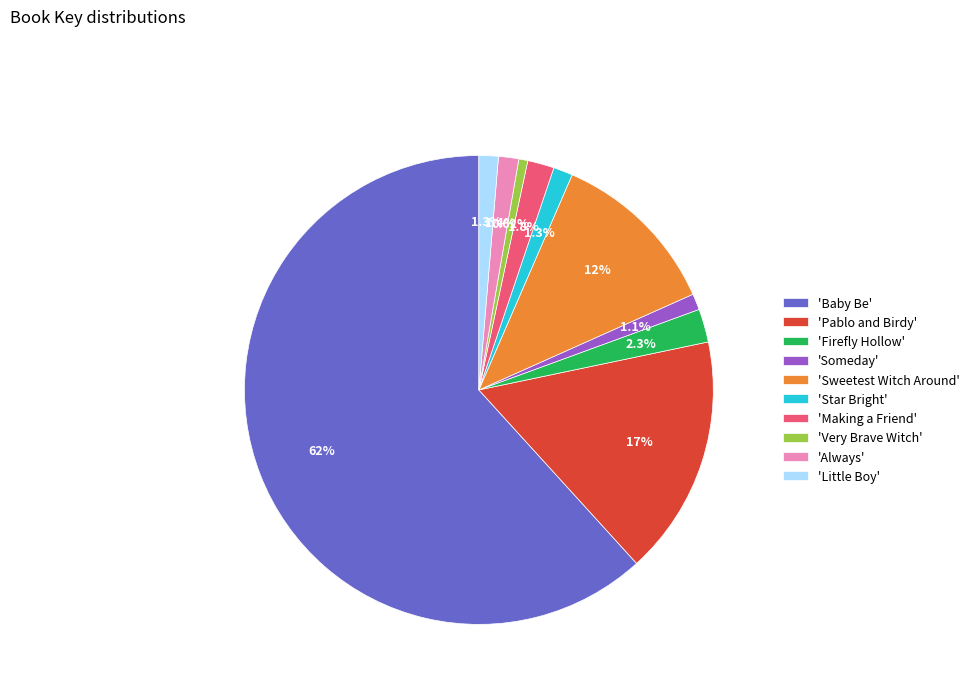

Which slice represents more than half of the pie?

'Baby Be'